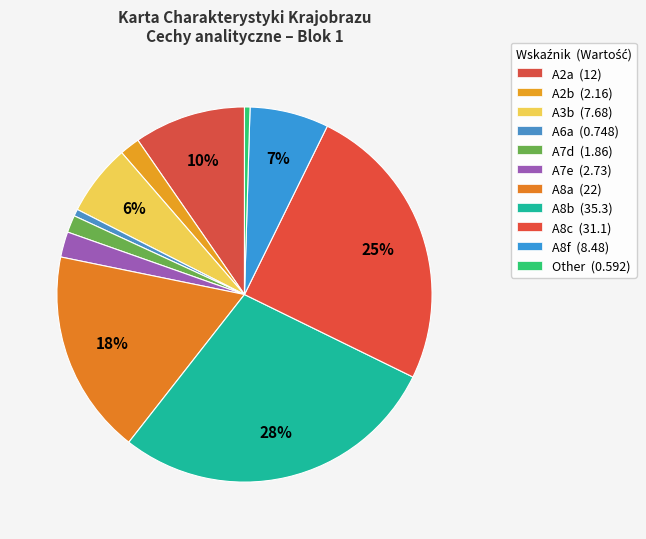

How many slices are in this pie chart?

11